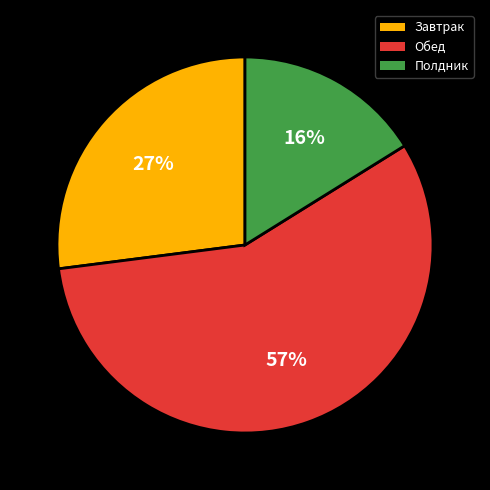

The Полдник slice represents 4% of the pie. True or false?

False